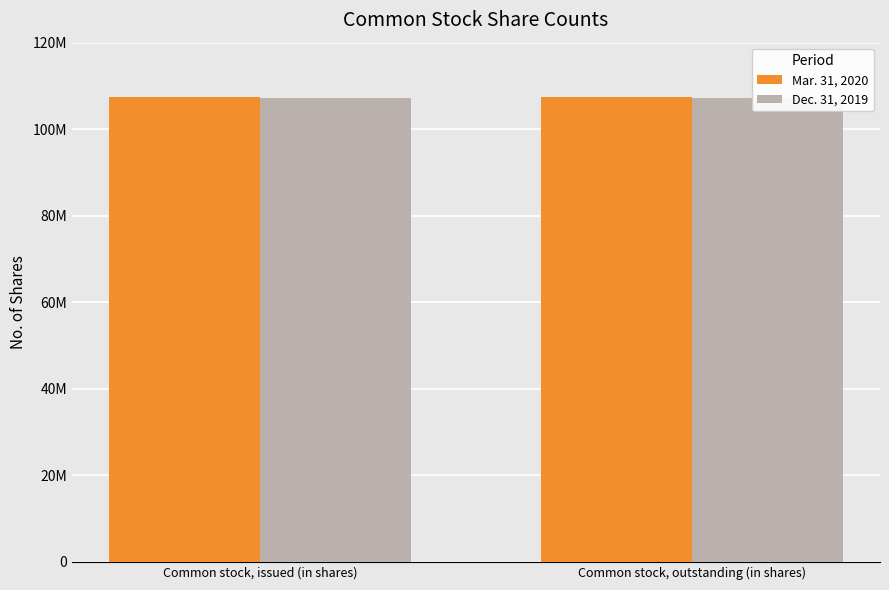

What is the total value across all series at Common stock, outstanding (in shares)?

214605761